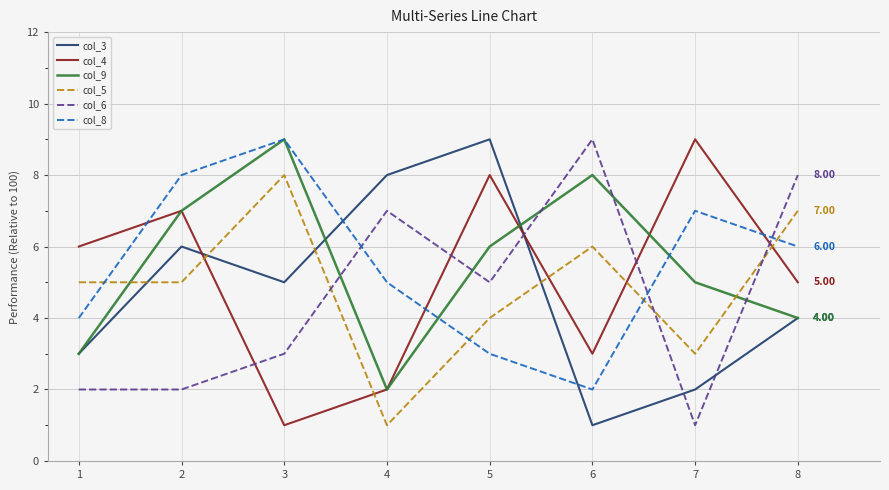

How many interior local peaks does the col_8 series have?

2